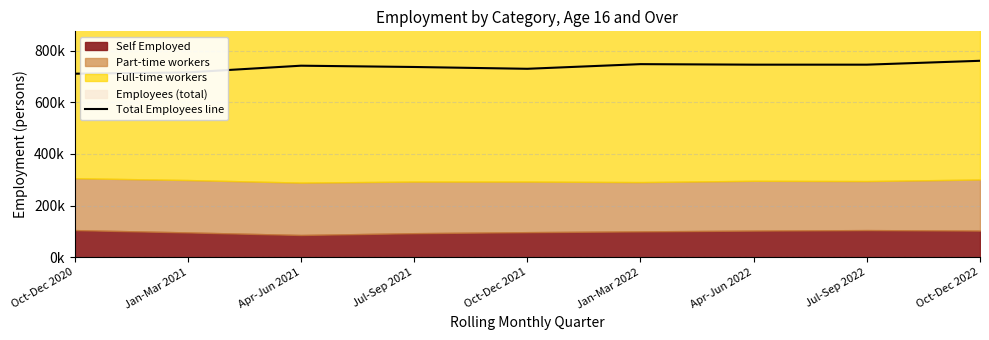

Is it true that the value at Apr-Jun 2021 is 742000?

True